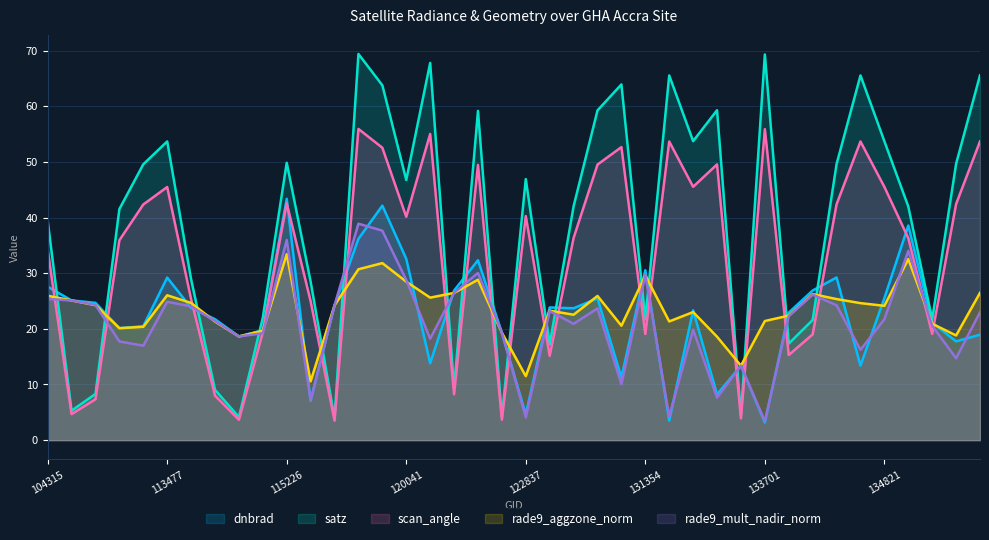

Which series has the largest range (max minus min)?

satz